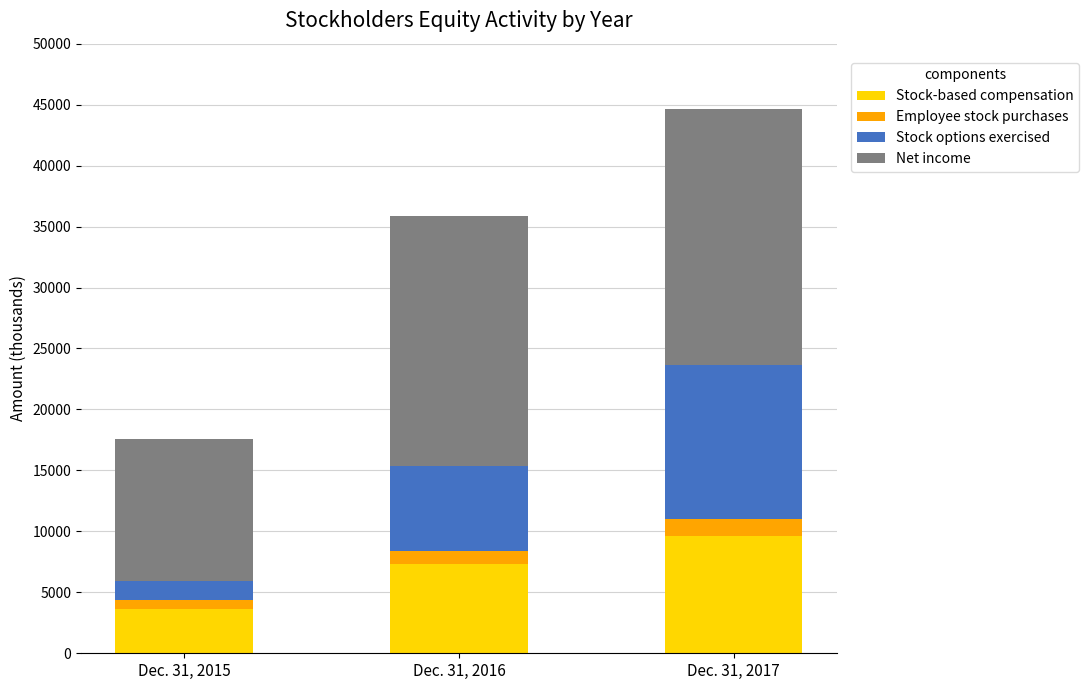

What value does the Stock-based compensation series have at Dec. 31, 2016, to the nearest 50?

7300